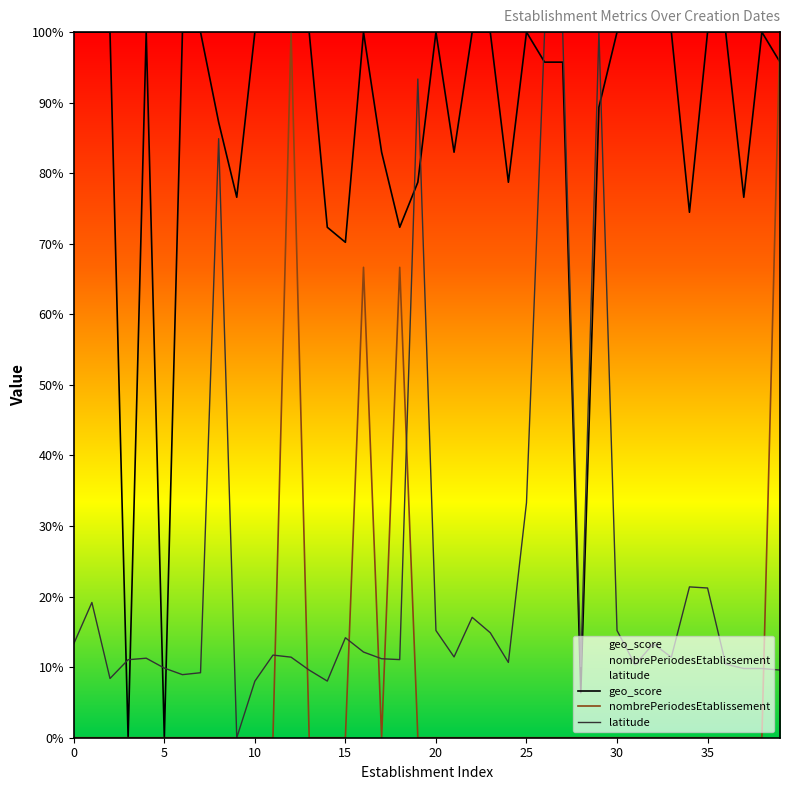

How many data points in latitude are above 11?

25